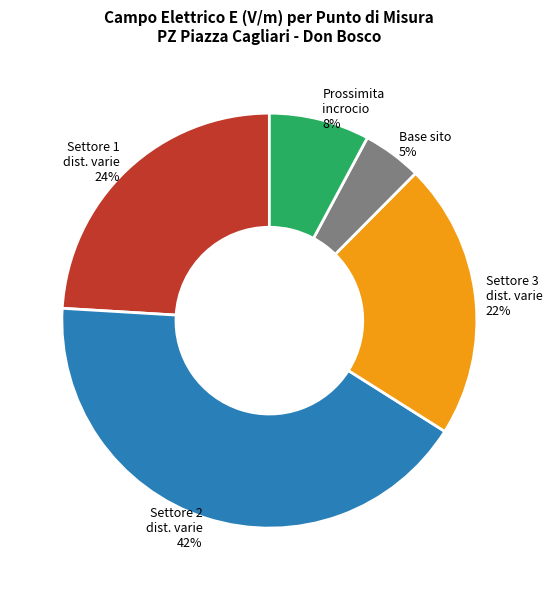

Rank the categories by value from lowest to highest.

Base sito, Prossimita incrocio, Settore 3 dist. varie, Settore 1 dist. varie, Settore 2 dist. varie